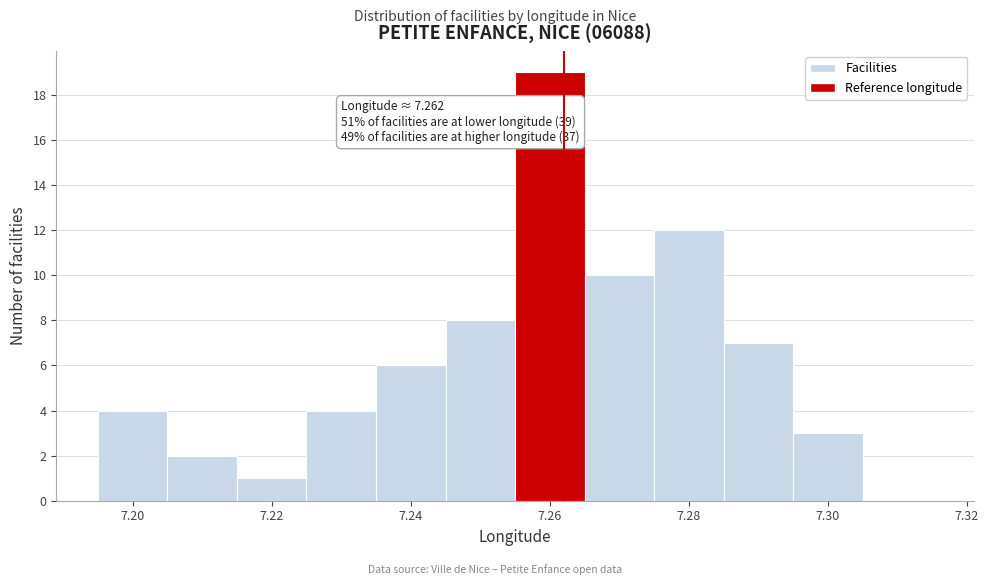

Over which range of the x-axis is the bar tallest?

7.255 to 7.265